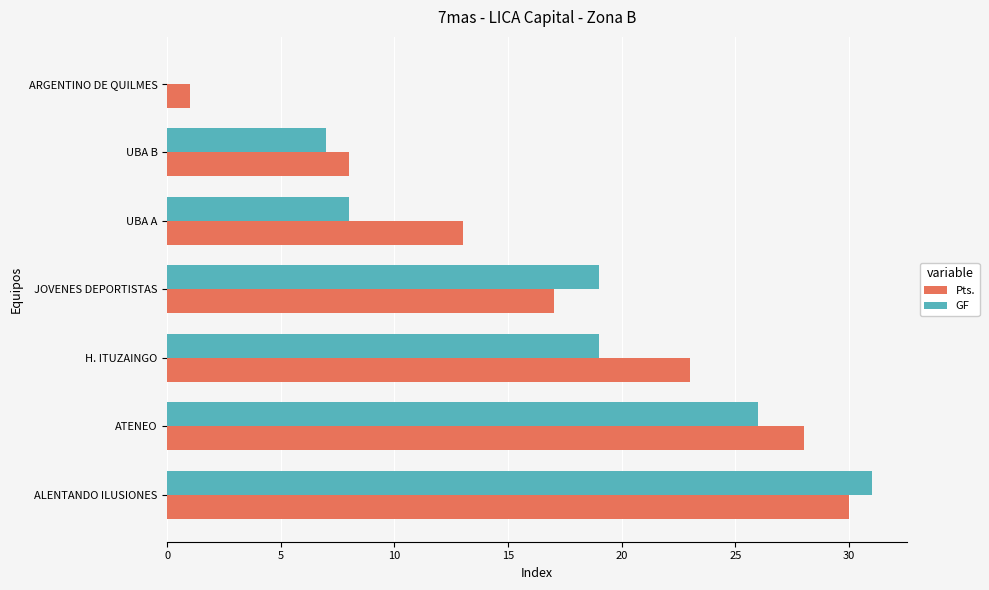

What are all the series names shown in the legend?

Pts., GF